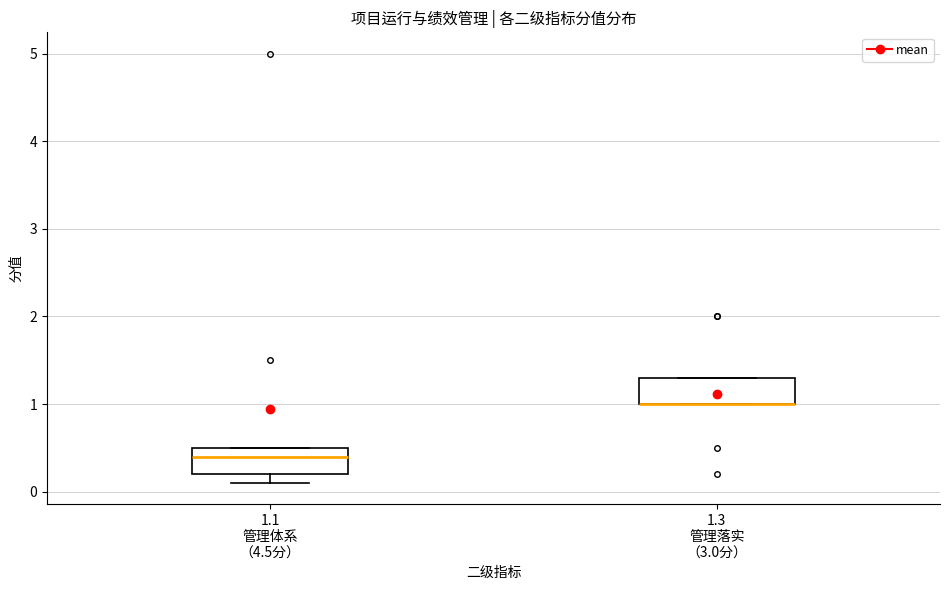

Where is the upper edge of the box for 1.1 管理体系 （4.5分） on the y-axis? The values are not printed on the chart, so give them approximately, as read against the axis.

0.5